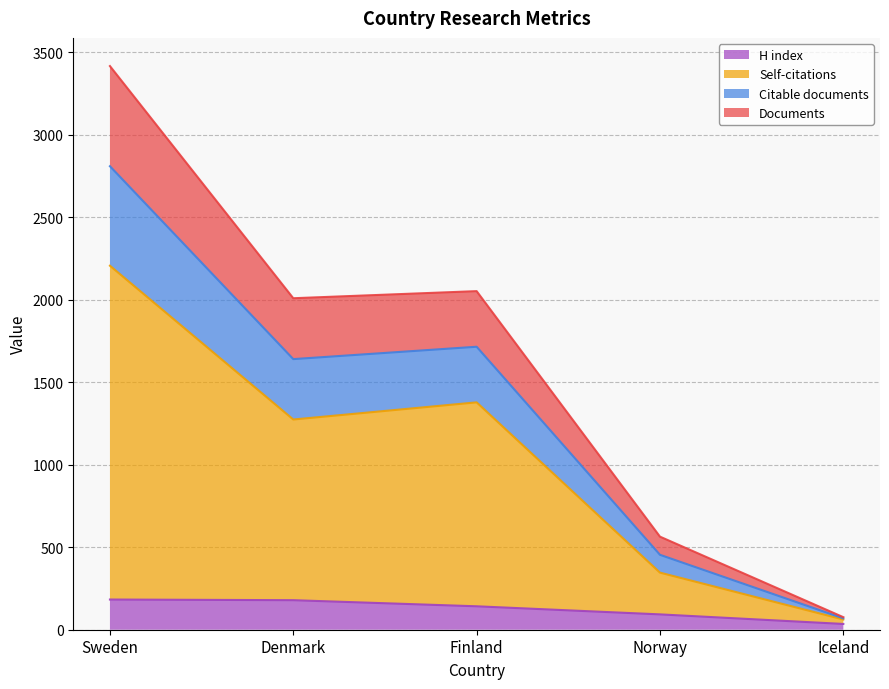

What is the maximum value for H index?

183